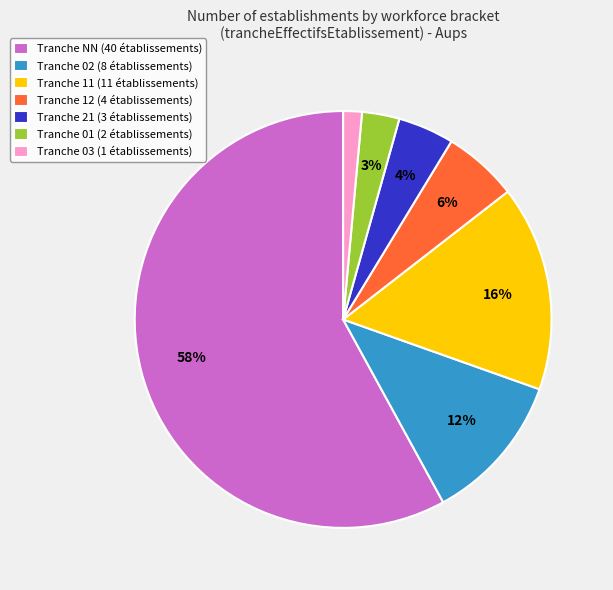

What percentage is the Tranche 02 (8 établissements) slice, to the nearest percent?

12%